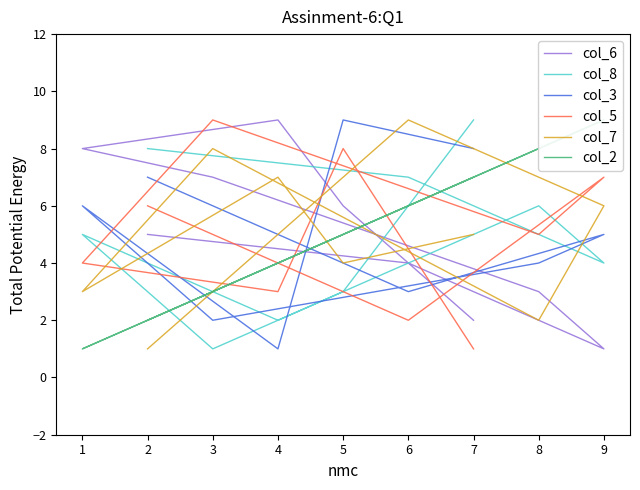

Which series ends up on top after the final intersection of col_2 and col_7?

col_2